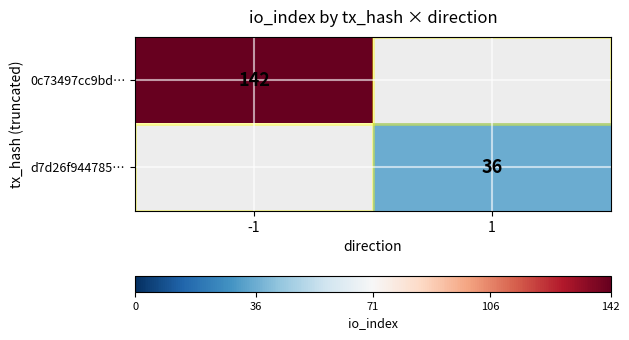

True or false: 0c73497cc9bd… has a value of 250 at -1.

False